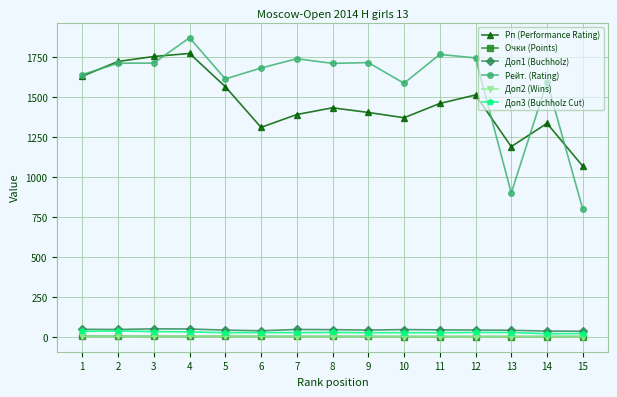

True or false: Доп3 (Buchholz Cut) and Рп (Performance Rating) cross at least once.

False